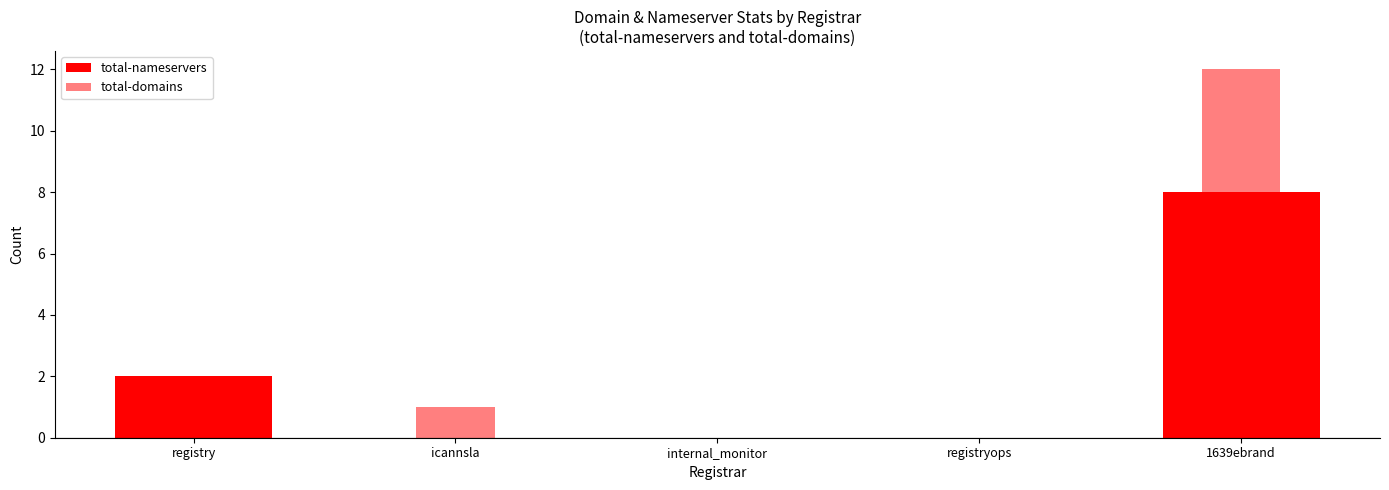

At which category is the sum across all series the highest?

1639ebrand